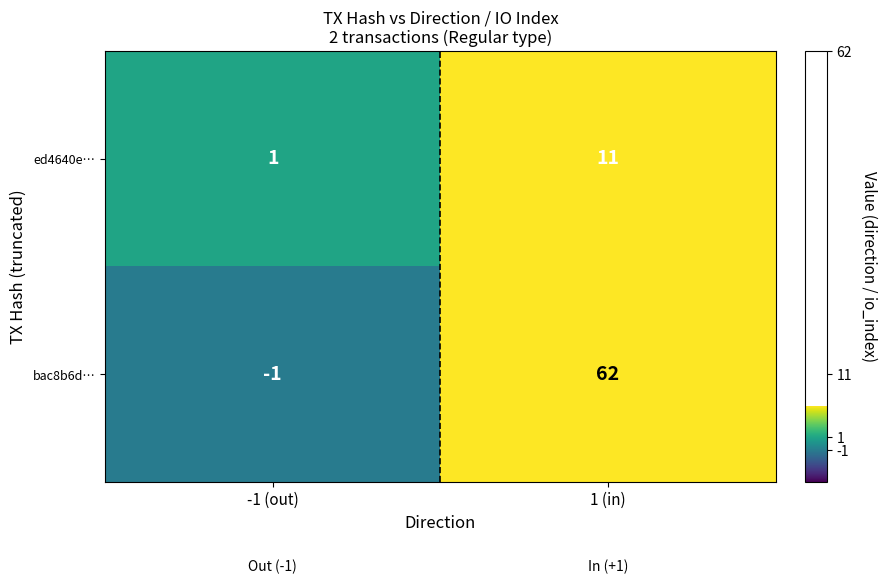

Count the number of categories in the chart.

2